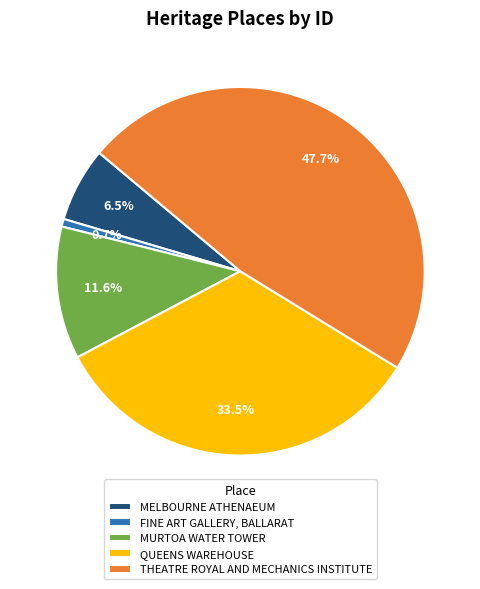

What portion of the pie excludes THEATRE ROYAL AND MECHANICS INSTITUTE?

52.3%